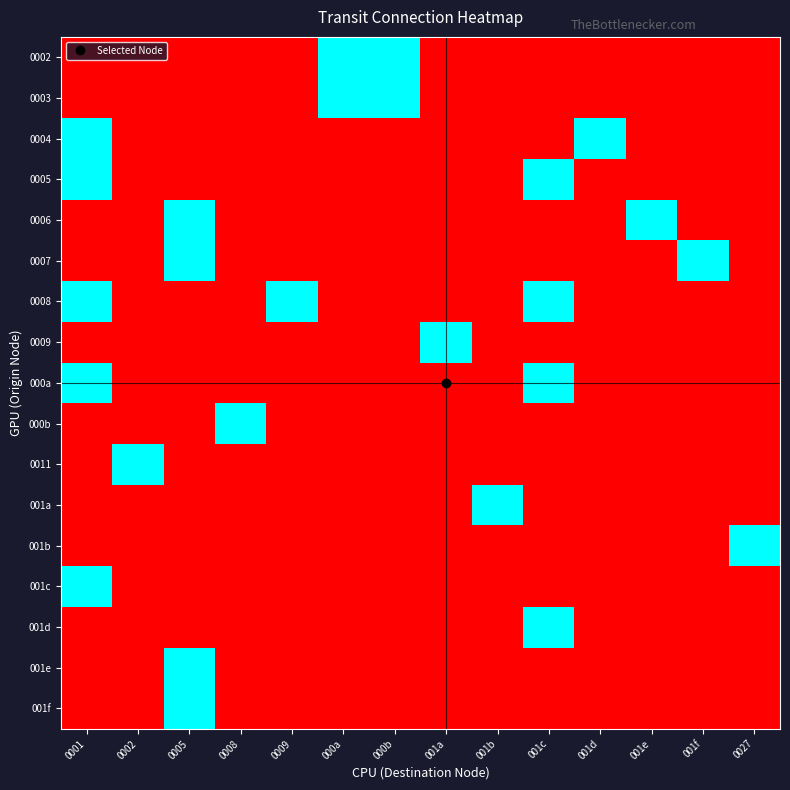

Reading left to right, what are all the values shown in this chart?

0002: 0001=0	0002=0	0005=0	0008=0	0009=0	000a=1	000b=1	001a=0	001b=0	001c=0	001d=0	001e=0	001f=0	0027=0
0003: 0001=0	0002=0	0005=0	0008=0	0009=0	000a=1	000b=1	001a=0	001b=0	001c=0	001d=0	001e=0	001f=0	0027=0
0004: 0001=1	0002=0	0005=0	0008=0	0009=0	000a=0	000b=0	001a=0	001b=0	001c=0	001d=1	001e=0	001f=0	0027=0
0005: 0001=1	0002=0	0005=0	0008=0	0009=0	000a=0	000b=0	001a=0	001b=0	001c=1	001d=0	001e=0	001f=0	0027=0
0006: 0001=0	0002=0	0005=1	0008=0	0009=0	000a=0	000b=0	001a=0	001b=0	001c=0	001d=0	001e=1	001f=0	0027=0
0007: 0001=0	0002=0	0005=1	0008=0	0009=0	000a=0	000b=0	001a=0	001b=0	001c=0	001d=0	001e=0	001f=1	0027=0
0008: 0001=1	0002=0	0005=0	0008=0	0009=1	000a=0	000b=0	001a=0	001b=0	001c=1	001d=0	001e=0	001f=0	0027=0
0009: 0001=0	0002=0	0005=0	0008=0	0009=0	000a=0	000b=0	001a=1	001b=0	001c=0	001d=0	001e=0	001f=0	0027=0
000a: 0001=1	0002=0	0005=0	0008=0	0009=0	000a=0	000b=0	001a=0	001b=0	001c=1	001d=0	001e=0	001f=0	0027=0
000b: 0001=0	0002=0	0005=0	0008=1	0009=0	000a=0	000b=0	001a=0	001b=0	001c=0	001d=0	001e=0	001f=0	0027=0
0011: 0001=0	0002=1	0005=0	0008=0	0009=0	000a=0	000b=0	001a=0	001b=0	001c=0	001d=0	001e=0	001f=0	0027=0
001a: 0001=0	0002=0	0005=0	0008=0	0009=0	000a=0	000b=0	001a=0	001b=1	001c=0	001d=0	001e=0	001f=0	0027=0
001b: 0001=0	0002=0	0005=0	0008=0	0009=0	000a=0	000b=0	001a=0	001b=0	001c=0	001d=0	001e=0	001f=0	0027=1
001c: 0001=1	0002=0	0005=0	0008=0	0009=0	000a=0	000b=0	001a=0	001b=0	001c=0	001d=0	001e=0	001f=0	0027=0
001d: 0001=0	0002=0	0005=0	0008=0	0009=0	000a=0	000b=0	001a=0	001b=0	001c=1	001d=0	001e=0	001f=0	0027=0
001e: 0001=0	0002=0	0005=1	0008=0	0009=0	000a=0	000b=0	001a=0	001b=0	001c=0	001d=0	001e=0	001f=0	0027=0
001f: 0001=0	0002=0	0005=1	0008=0	0009=0	000a=0	000b=0	001a=0	001b=0	001c=0	001d=0	001e=0	001f=0	0027=0